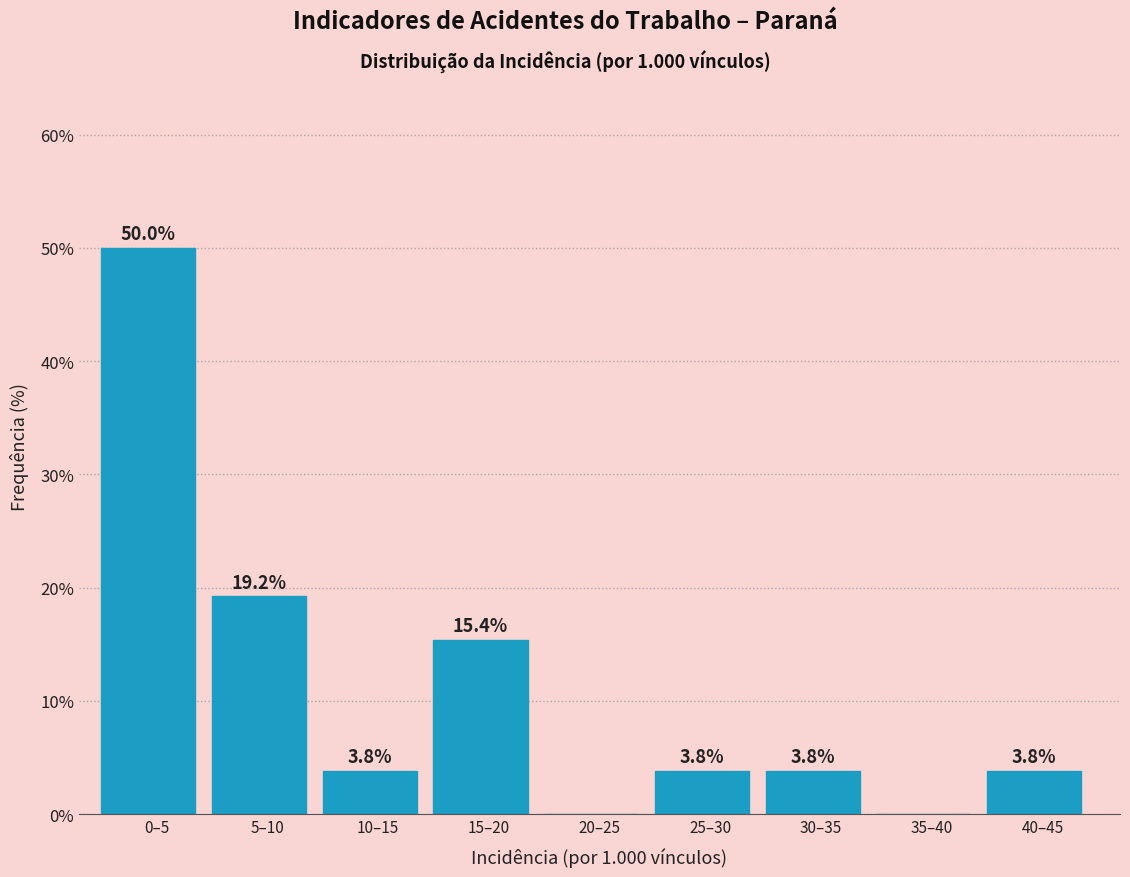

Reading left to right, extract all data points from this chart.

0–5=50.0	5–10=19.2	10–15=3.8	15–20=15.4	20–25=0.0	25–30=3.8	30–35=3.8	35–40=0.0	40–45=3.8